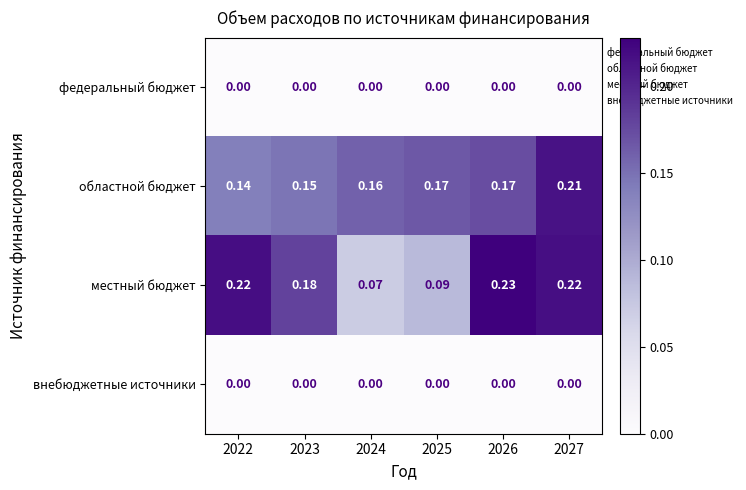

Which series has the largest range (max minus min)?

местный бюджет